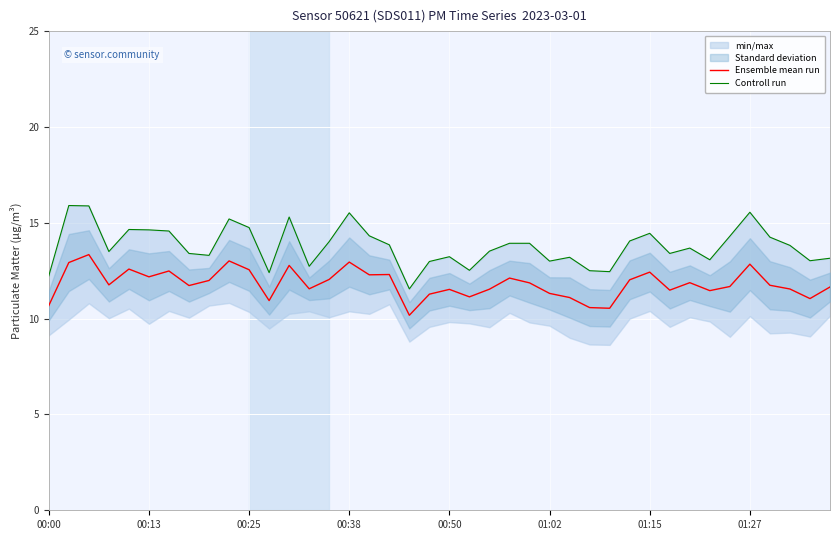

How many interior local valleys does the Ensemble mean run series have?

12